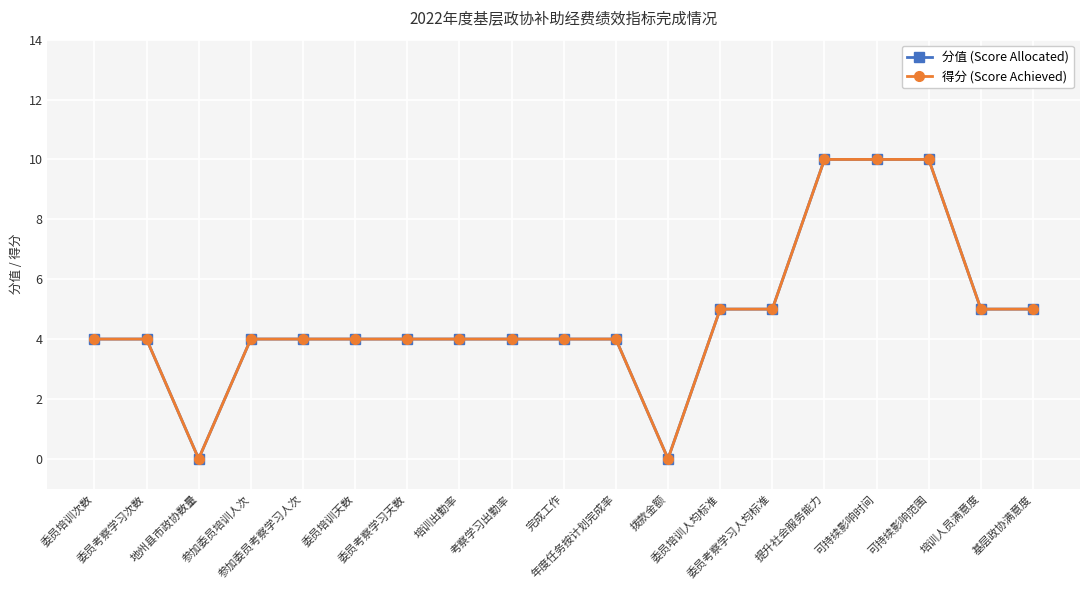

Reading left to right, list all the values displayed in this chart.

分值 (Score Allocated): 4	4	0	4	4	4	4	4	4	4	4	0	5	5	10	10	10	5	5
得分 (Score Achieved): 4	4	0	4	4	4	4	4	4	4	4	0	5	5	10	10	10	5	5